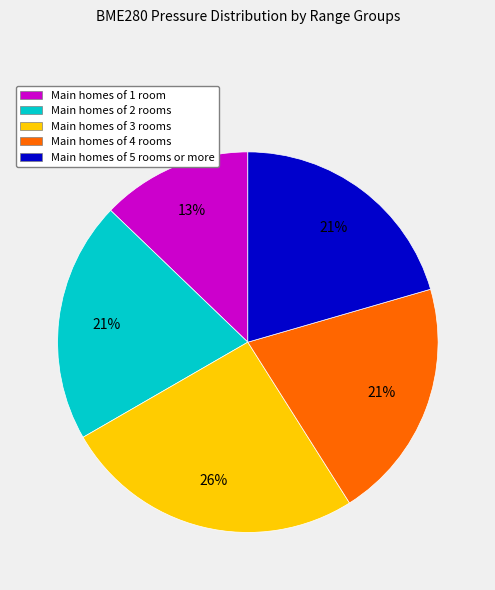

Does any single category account for the majority?

No